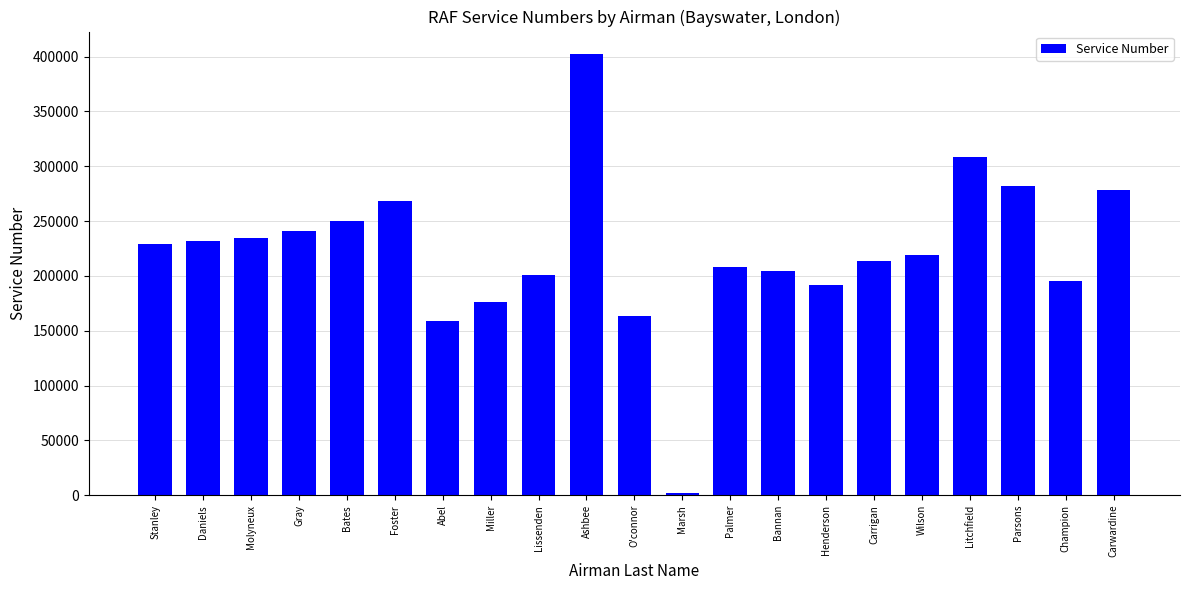

Where does the data first go above 219382?

Stanley